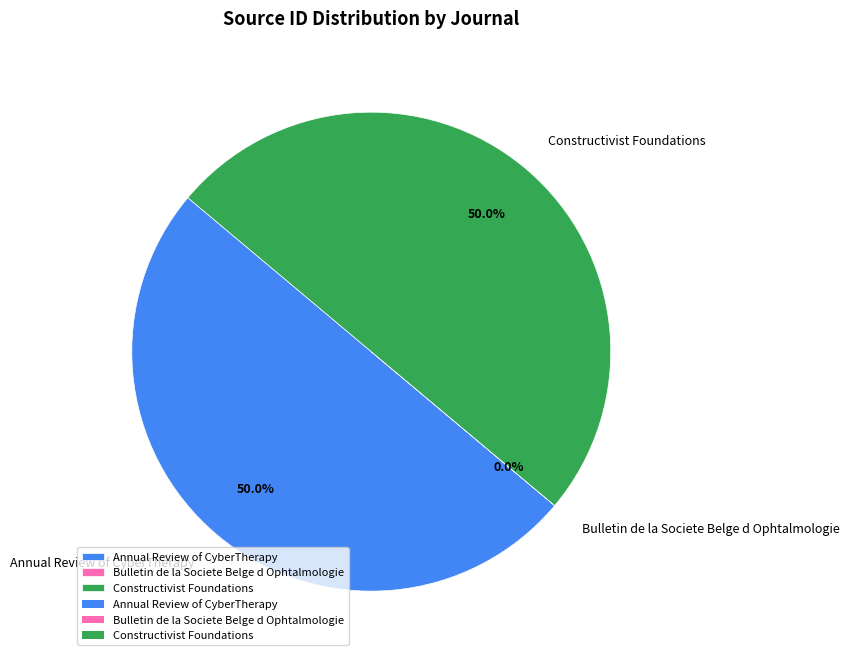

What percentage do Constructivist Foundations and Annual Review of CyberTherapy together represent?

100.0%